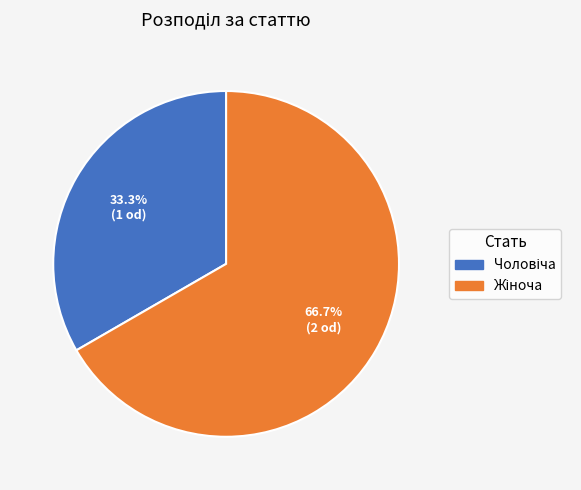

Does any single category account for the majority?

Yes